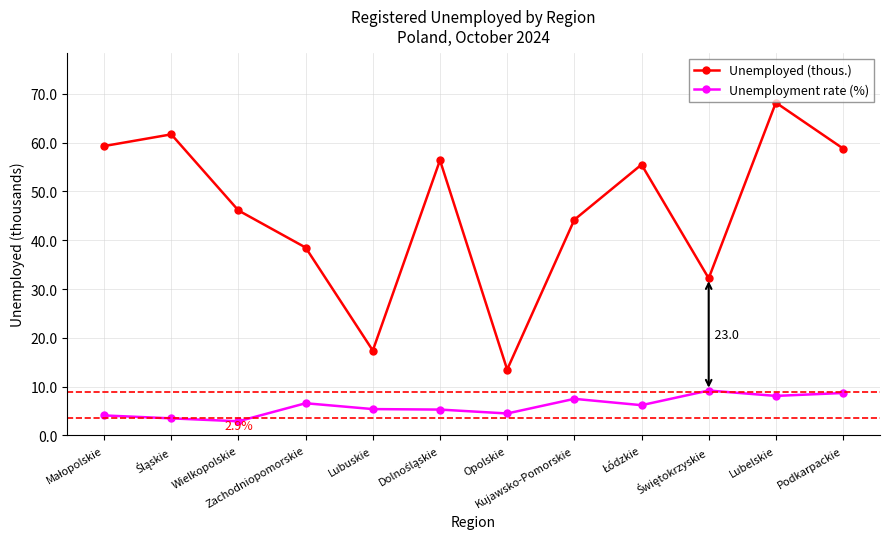

Where is the first local minimum for Unemployed (thous.)?

Lubuskie